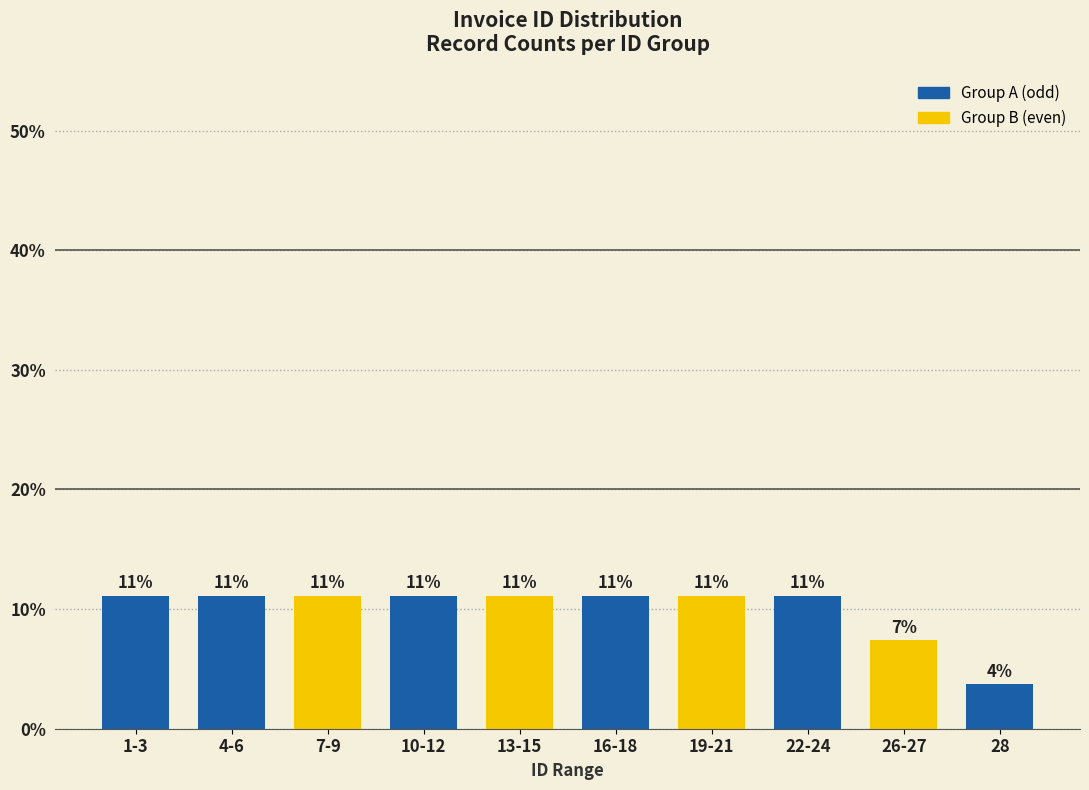

How many bars are there in total?

10